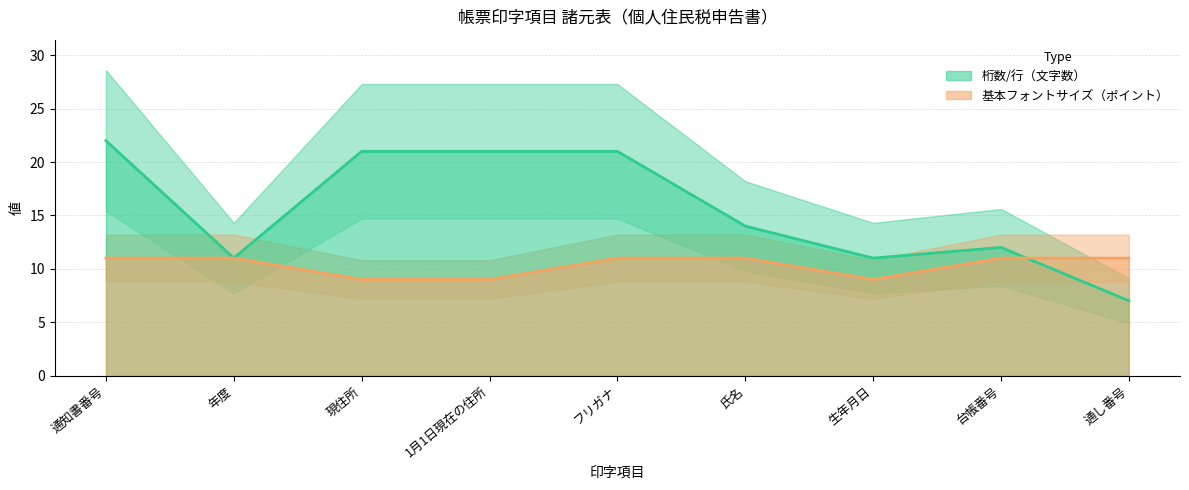

Is it true that 基本フォントサイズ equals 8 at フリガナ?

False